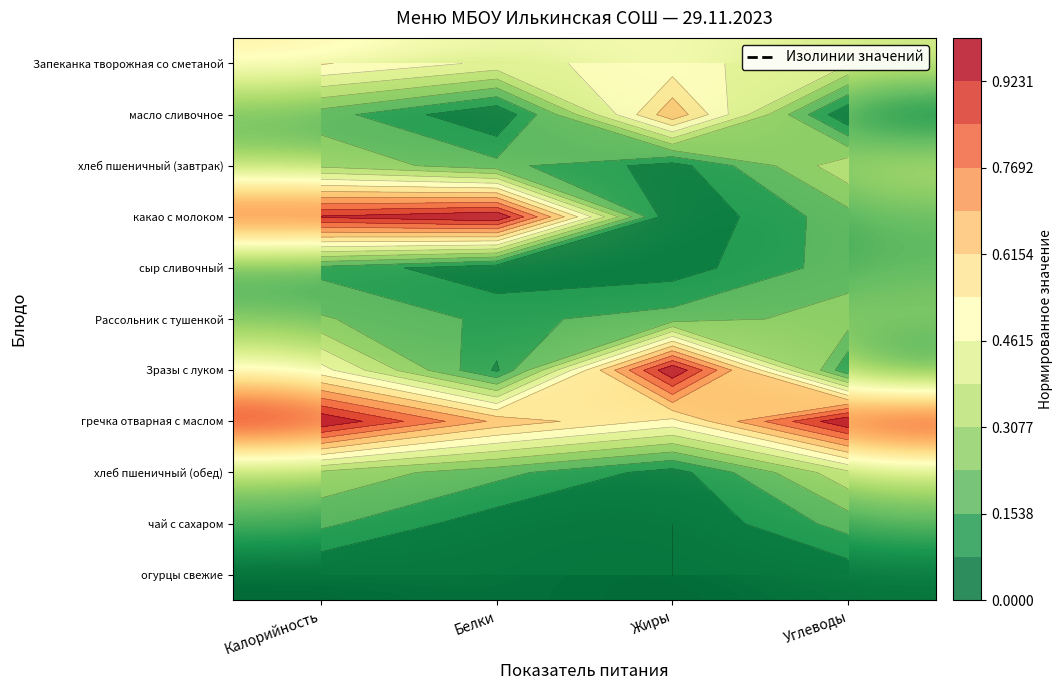

At which category is the sum across all series the highest?

Калорийность